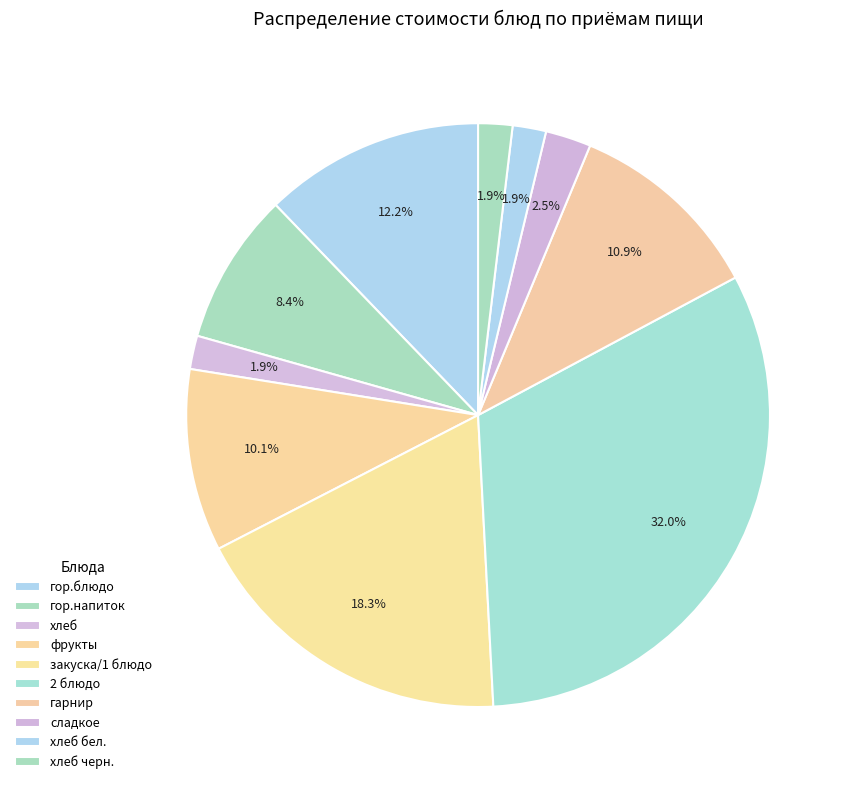

Is гарнир the majority of the pie?

No